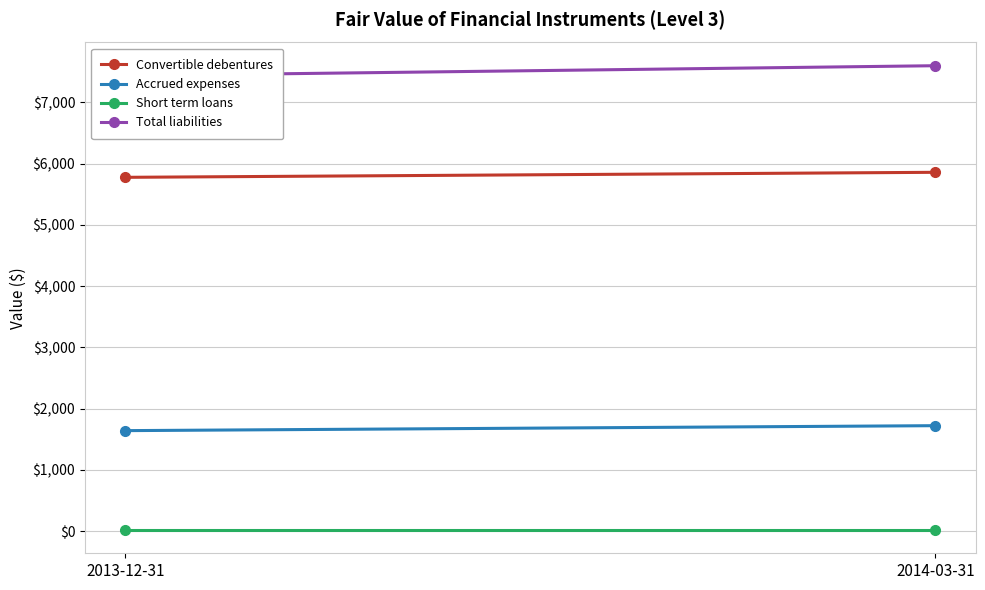

What is the label of the 2nd point from the left?

2014-03-31